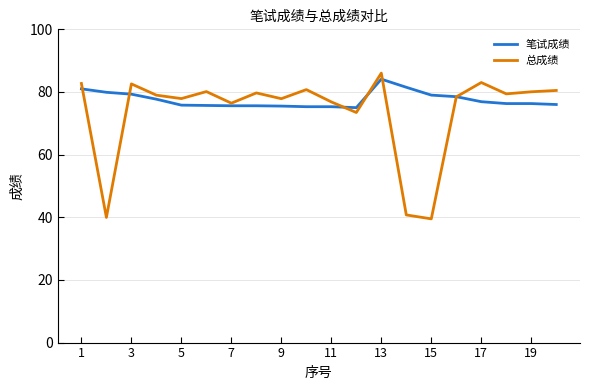

Which series has the largest range (max minus min)?

总成绩